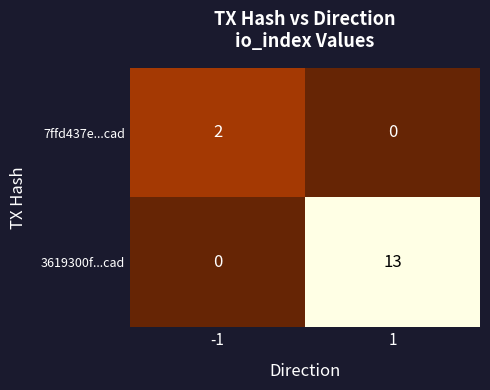

List the series in order of their peak value, lowest first.

7ffd437e...cad, 3619300f...cad